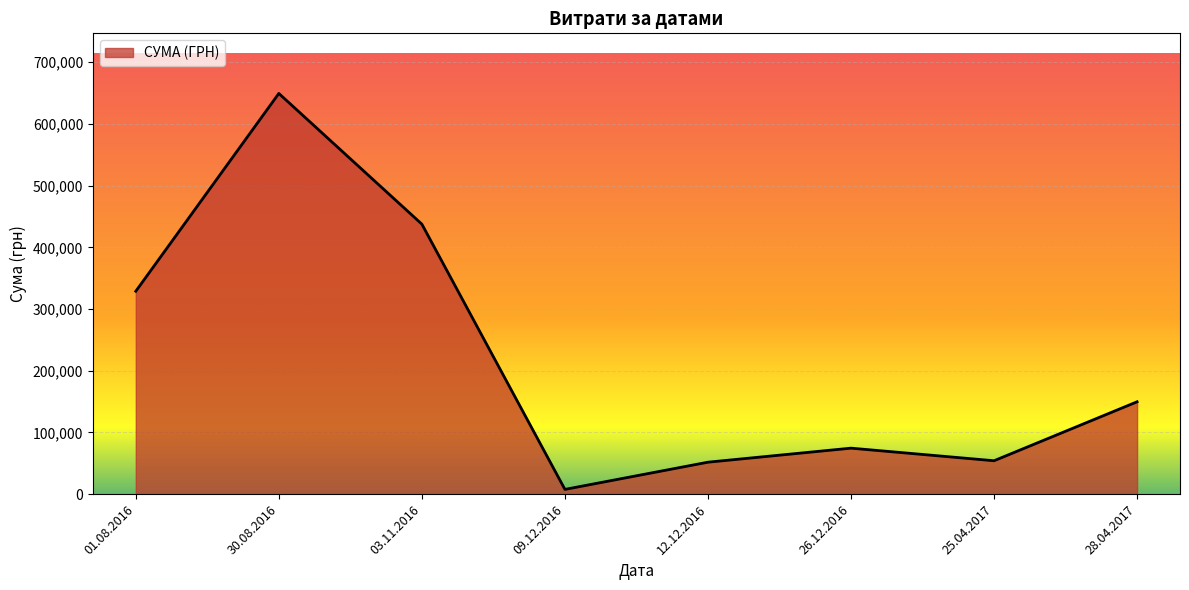

How many series are shown in this chart?

1